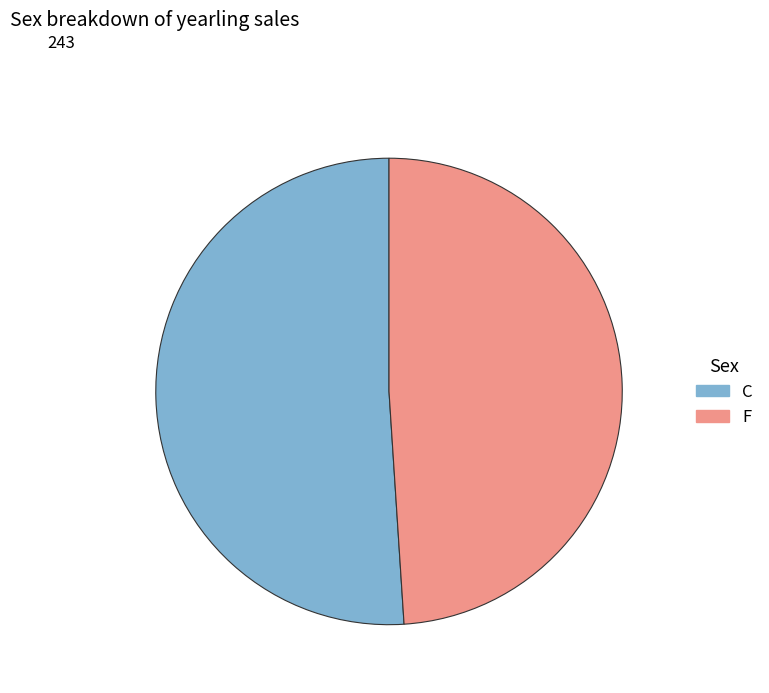

True or false: F accounts for 49% of the total.

True